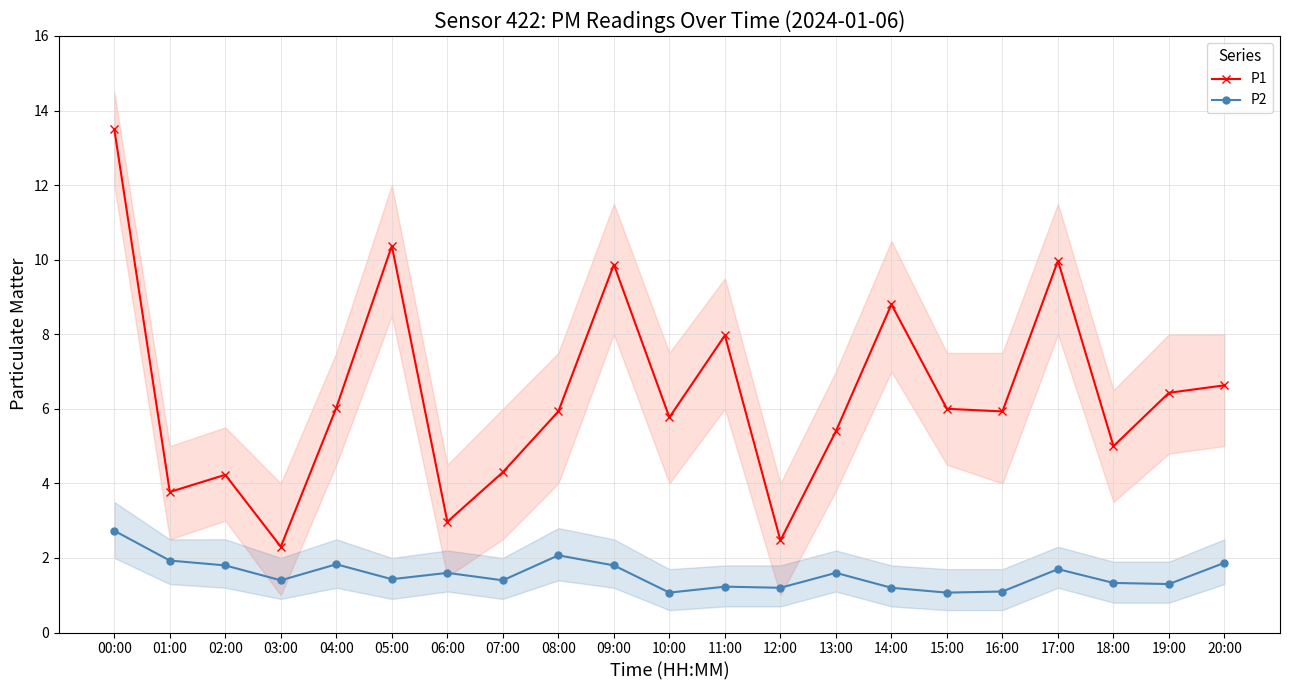

True or false: P2 and P1 cross at least once.

False